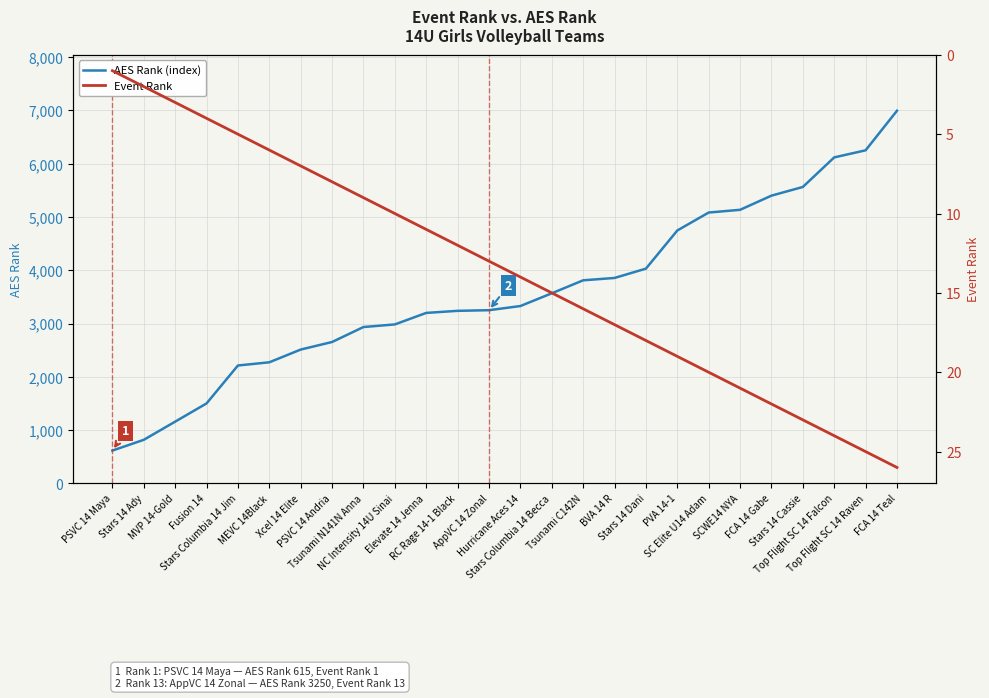

Rank the series by their average value, from lowest to highest.

Event Rank, AES Rank (index)